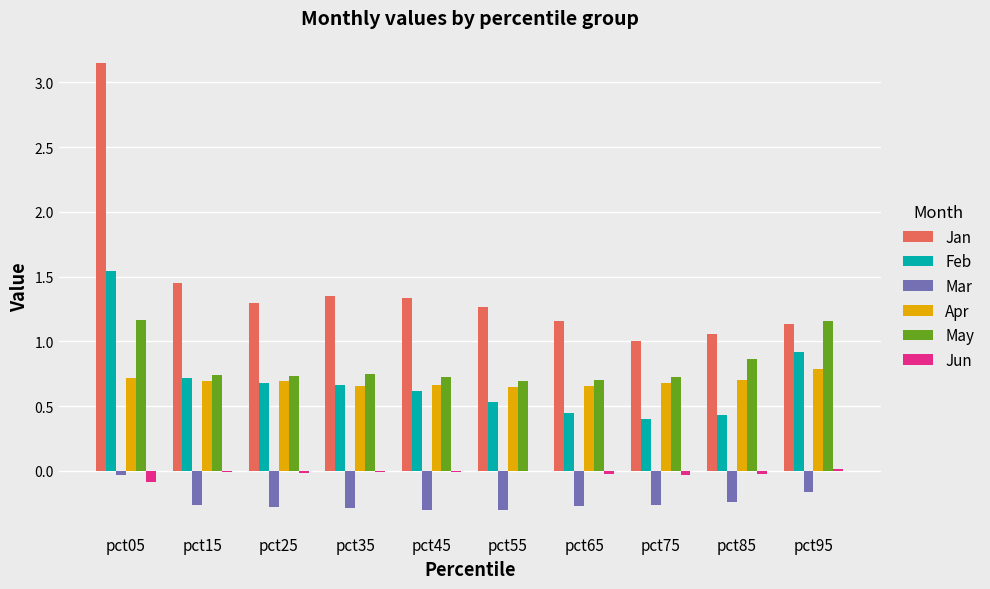

What is the sum of all Jan values?

14.2